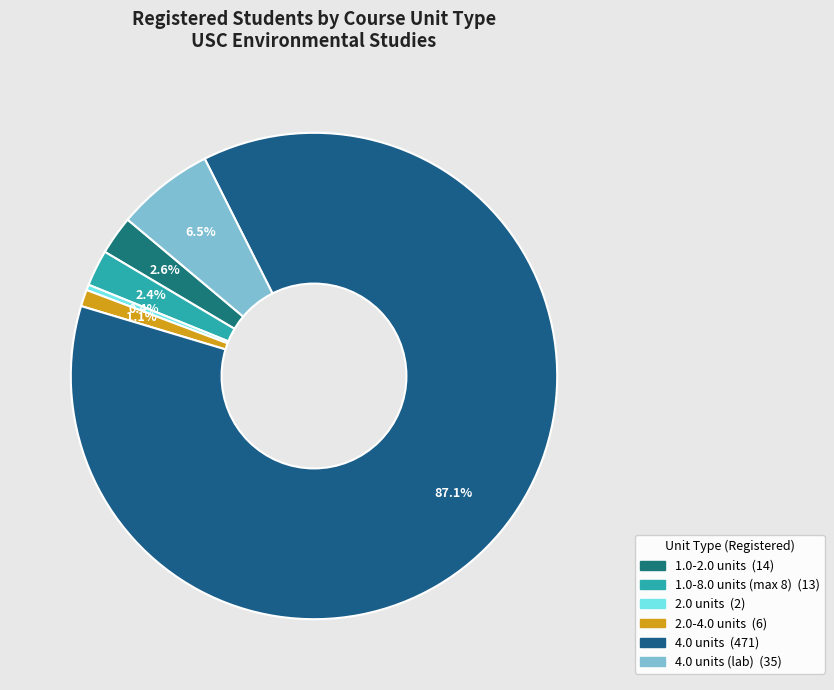

To the nearest percent, what is the average slice percentage?

17%